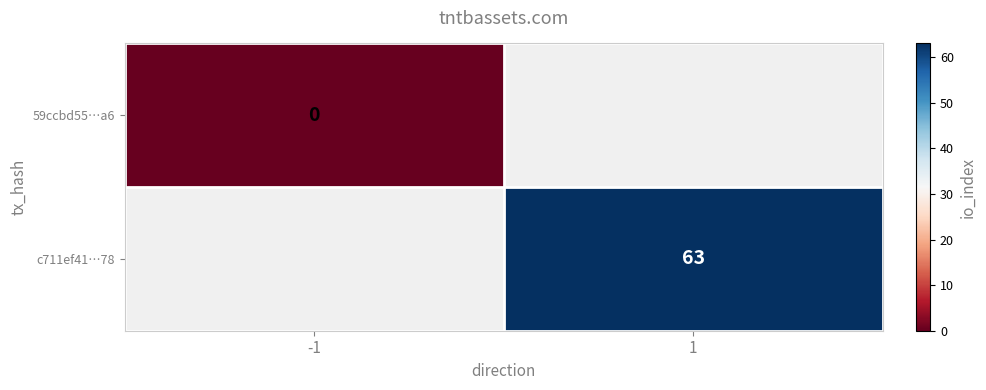

At which category does the chart reach its minimum across all series?

1